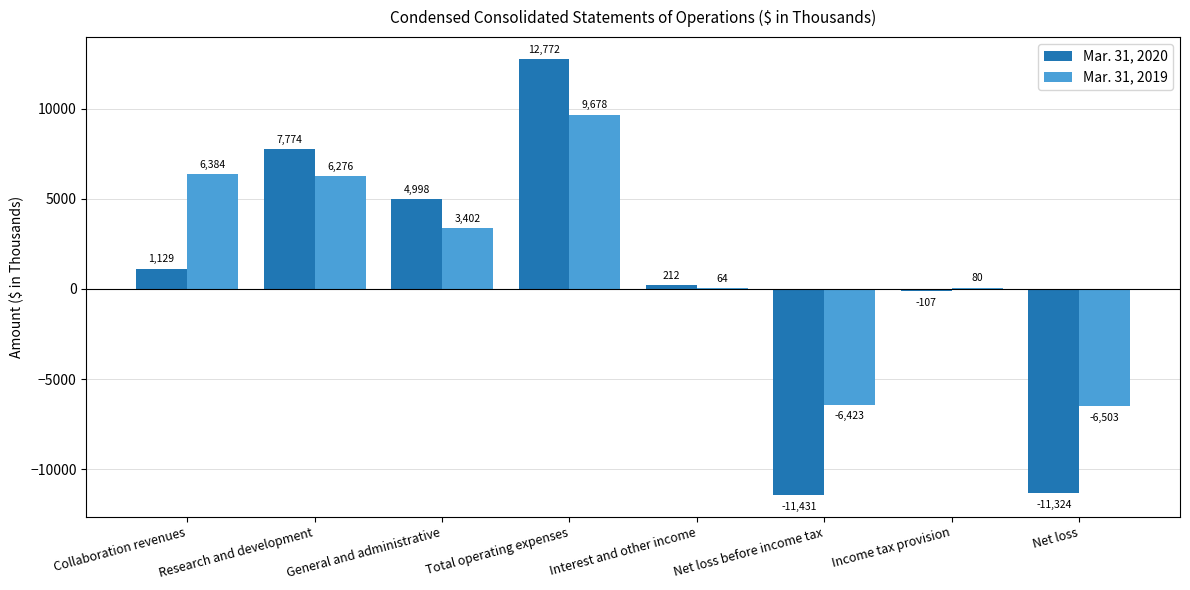

What is the spread (max minus min) of values at Collaboration revenues?

5255